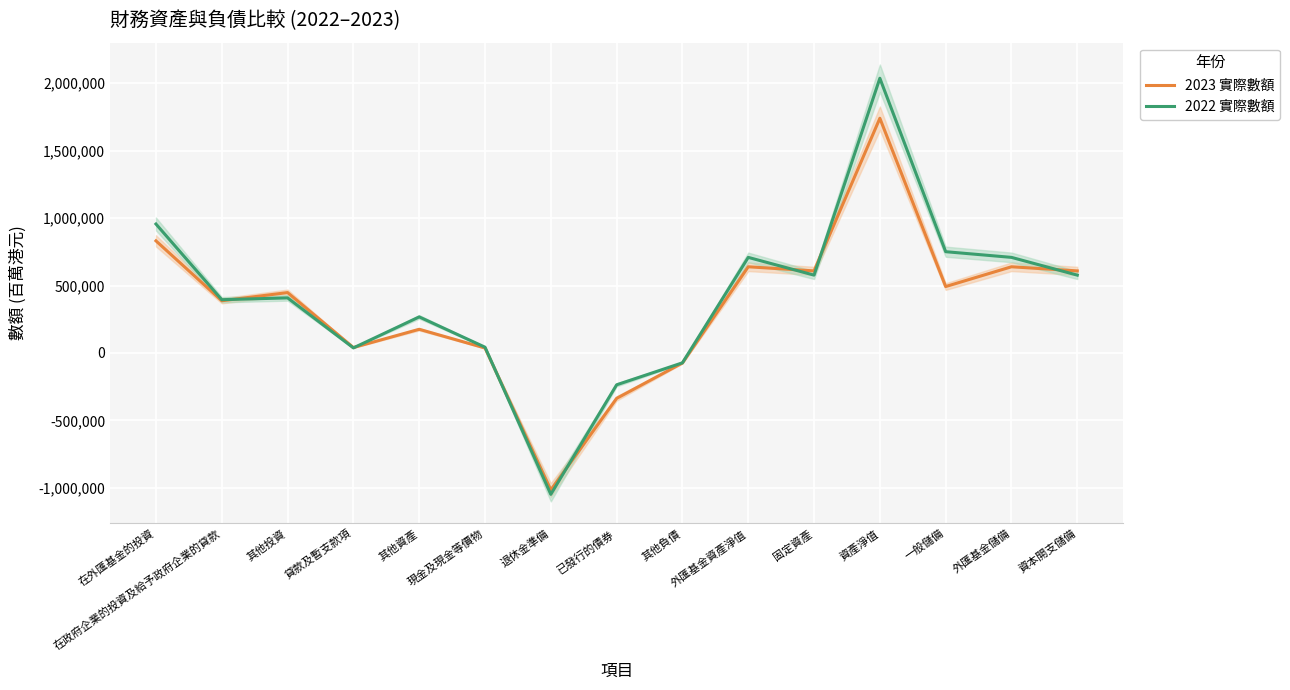

What is the value of the 2023 實際數額 point at the 5th from the left?

175638